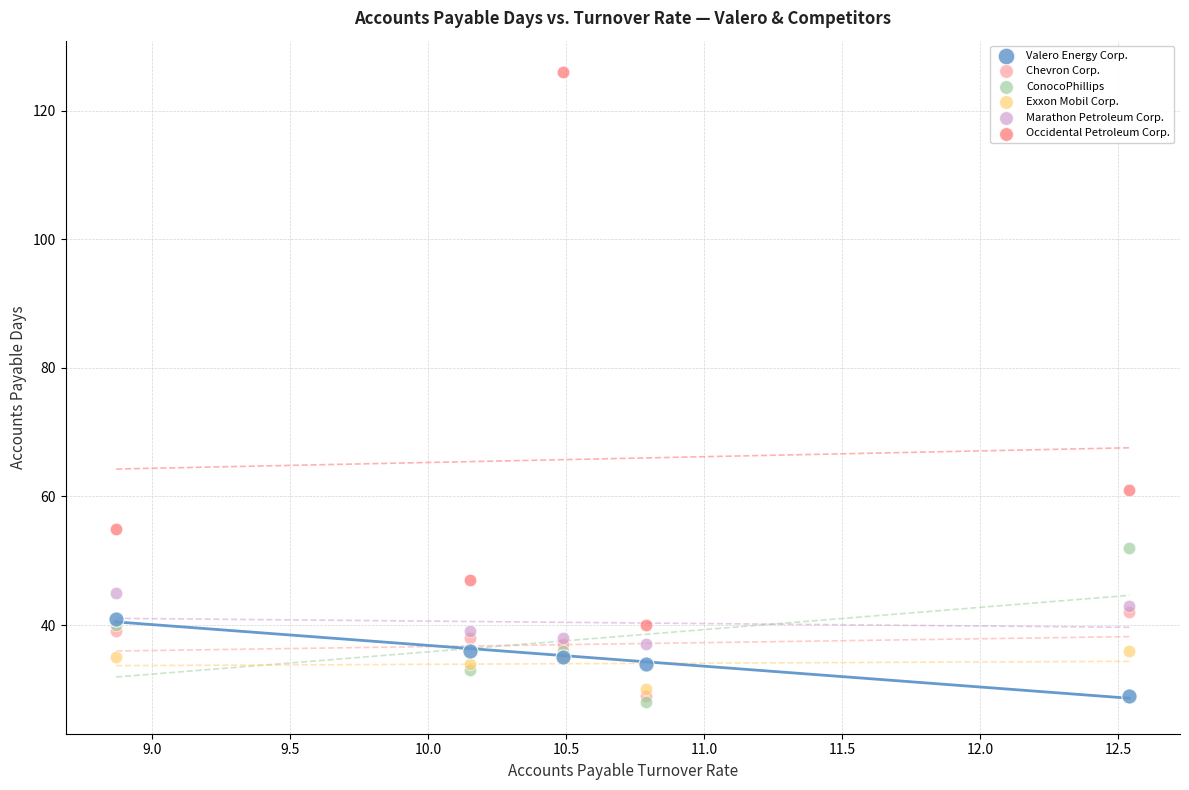

What are all the series names shown in the legend?

Valero Energy Corp., Chevron Corp., ConocoPhillips, Exxon Mobil Corp., Marathon Petroleum Corp., Occidental Petroleum Corp.